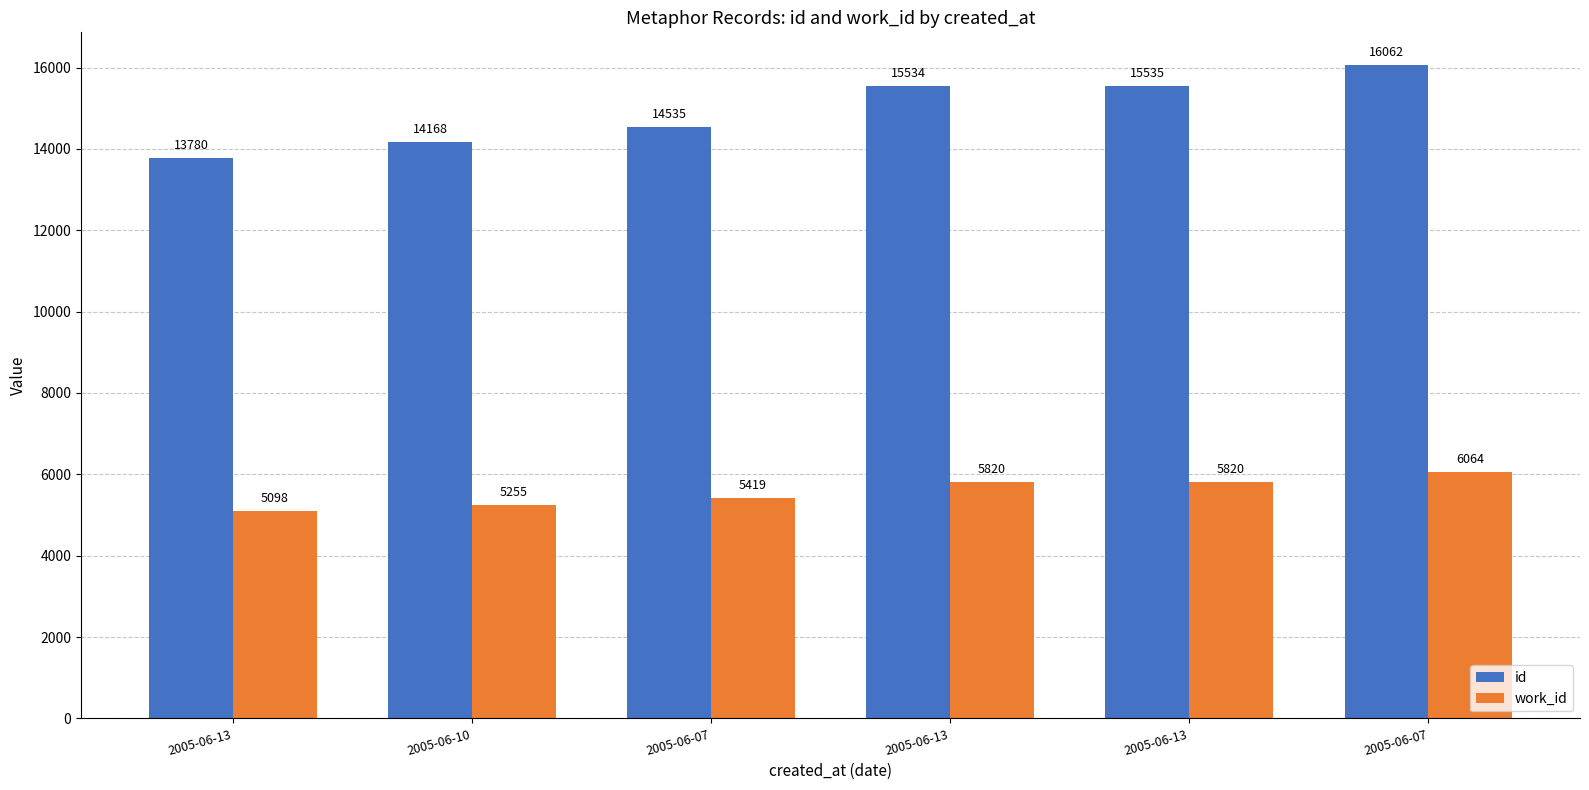

Are the bars horizontal?

No